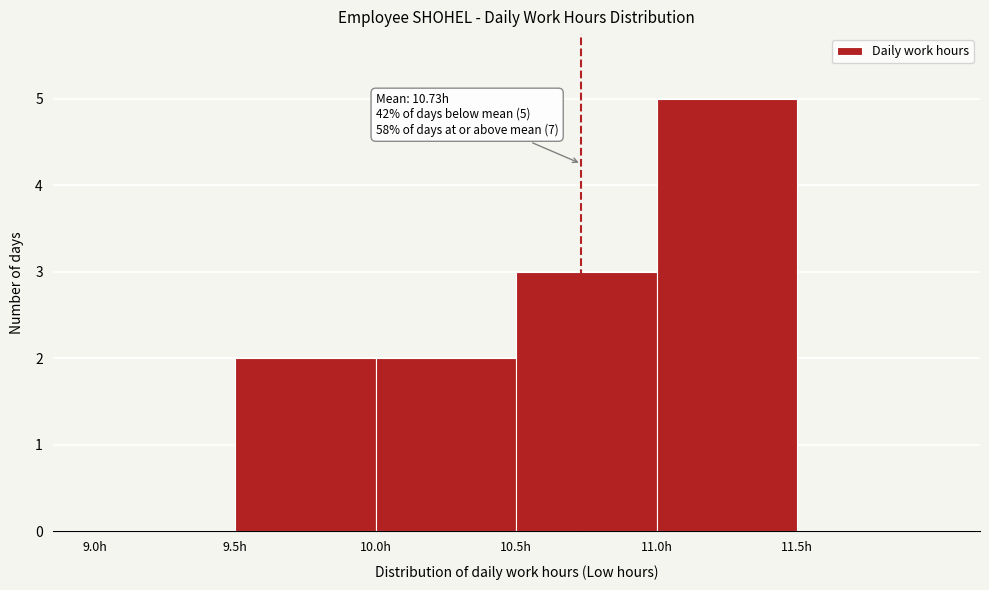

Over which range of the x-axis is the bar tallest?

11.0 to 11.5